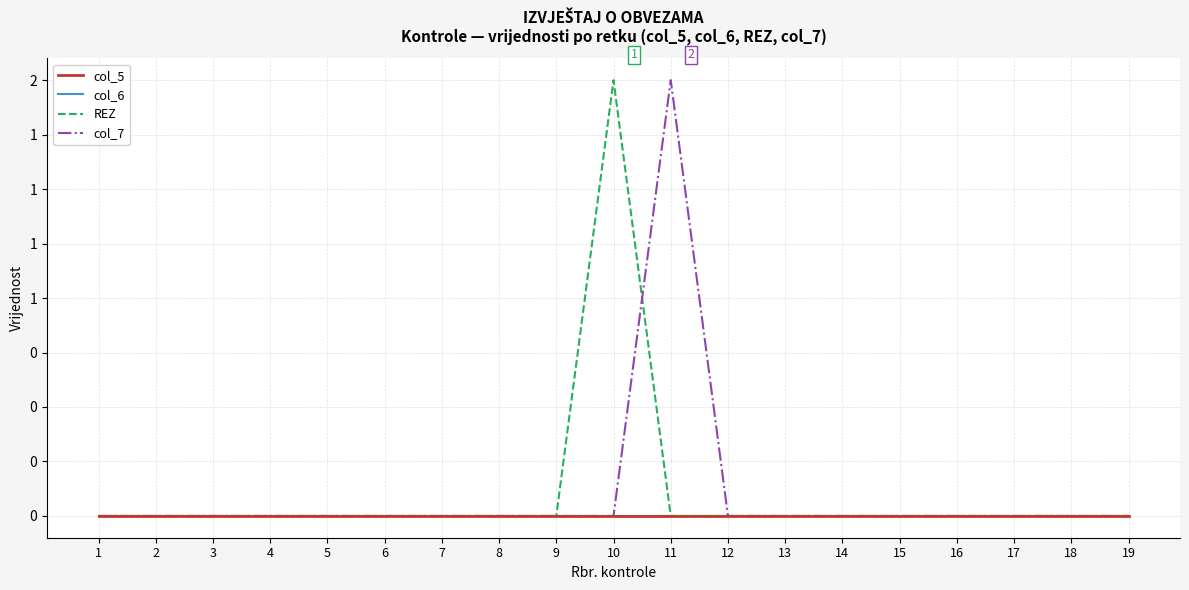

Reading left to right, what are all the values shown in this chart?

col_5: 1=0	2=0	3=0	4=0	5=0	6=0	7=0	8=0	9=0	10=0	11=0	12=0	13=0	14=0	15=0	16=0	17=0	18=0	19=0
col_6: 1=0	2=0	3=0	4=0	5=0	6=0	7=0	8=0	9=0	10=0	11=0	12=0	13=0	14=0	15=0	16=0	17=0	18=0	19=0
REZ: 1=0	2=0	3=0	4=0	5=0	6=0	7=0	8=0	9=0	10=2	11=0	12=0	13=0	14=0	15=0	16=0	17=0	18=0	19=0
col_7: 1=0	2=0	3=0	4=0	5=0	6=0	7=0	8=0	9=0	10=0	11=2	12=0	13=0	14=0	15=0	16=0	17=0	18=0	19=0